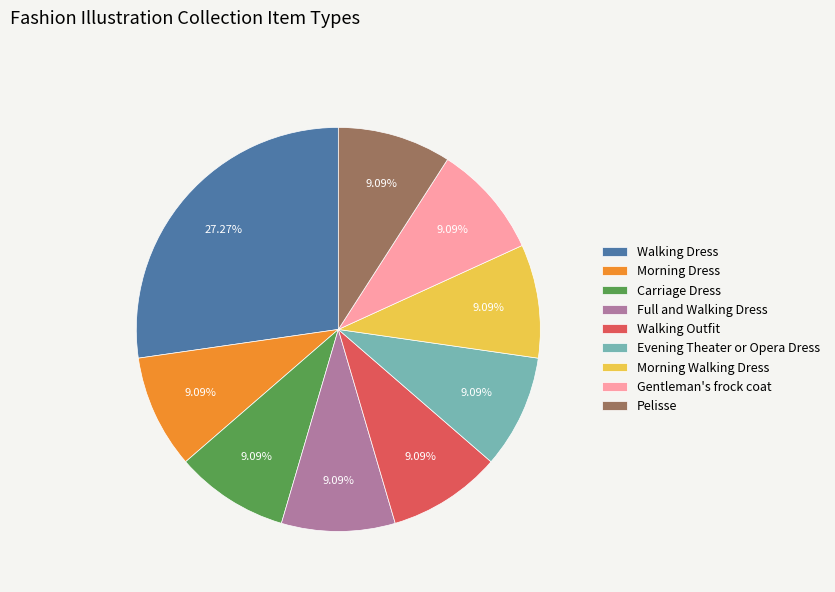

How many slices are in this pie chart?

9